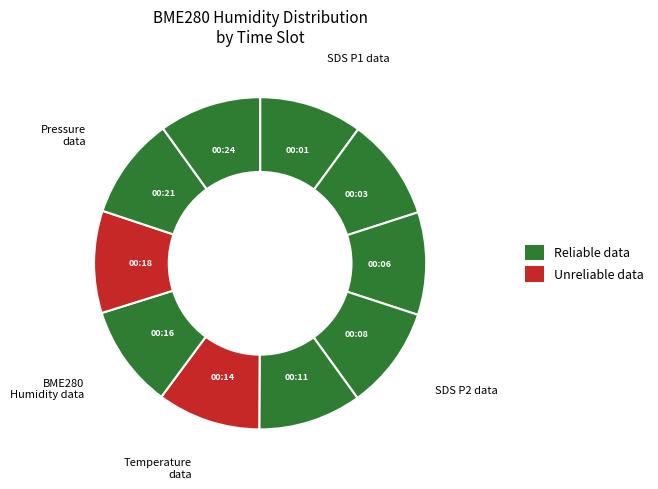

How many slices are in this pie chart?

10